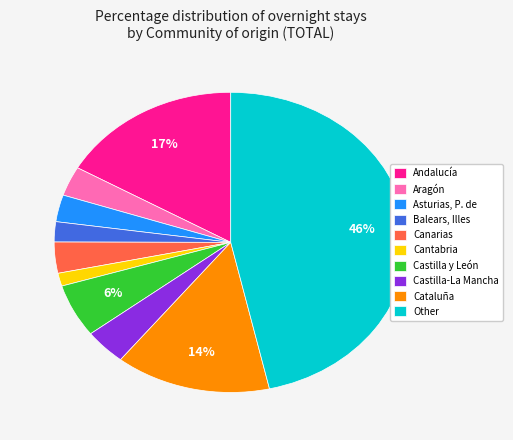

Which category has the biggest portion of the pie?

Other